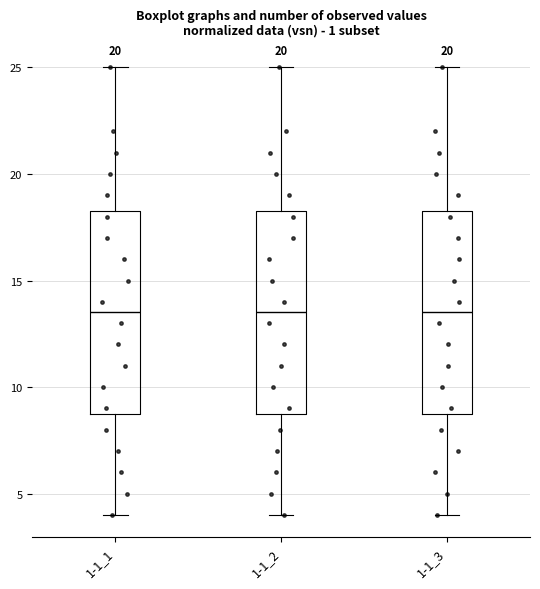

Reading left to right, transcribe this box plot: for each box, give where its median line is, the range the box spans, and where its two whiskers end, as read against the y-axis. The values are not printed on the chart, so give them approximately, as read against the axis.

1-1_1: median 13.5, box 9.0 to 18.5, whiskers 4.0 to 25.0
1-1_2: median 13.5, box 9.0 to 18.5, whiskers 4.0 to 25.0
1-1_3: median 13.5, box 9.0 to 18.5, whiskers 4.0 to 25.0